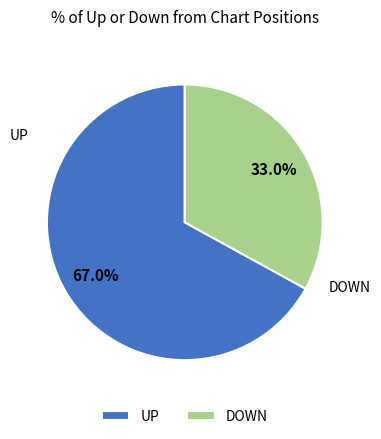

Between UP and DOWN, which is larger?

UP